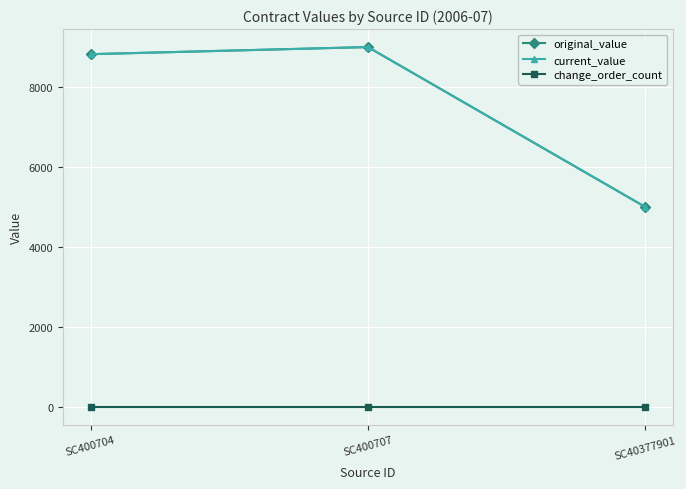

What is the difference between the highest and lowest values at SC400707?

9000